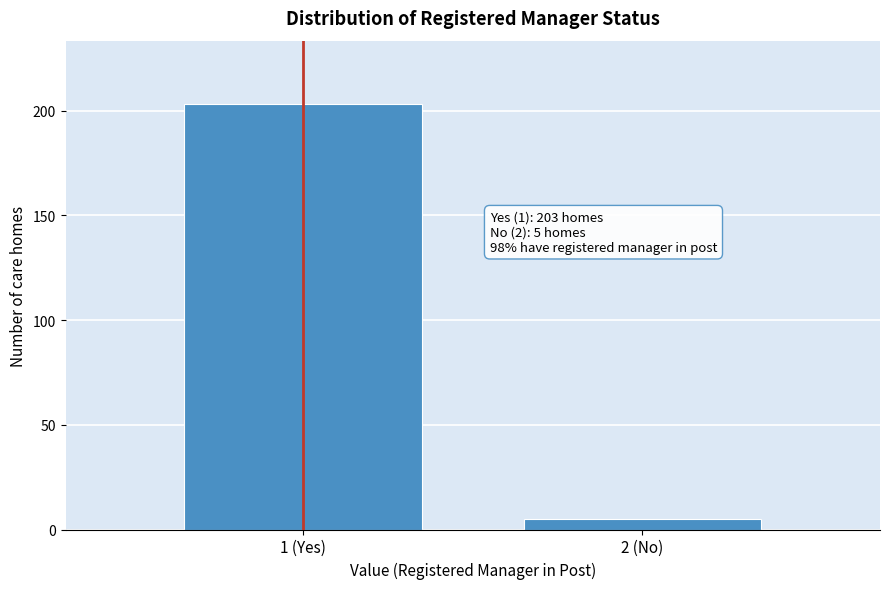

Reading left to right, what are all the values shown in this chart?

1 (Yes)=203	2 (No)=5